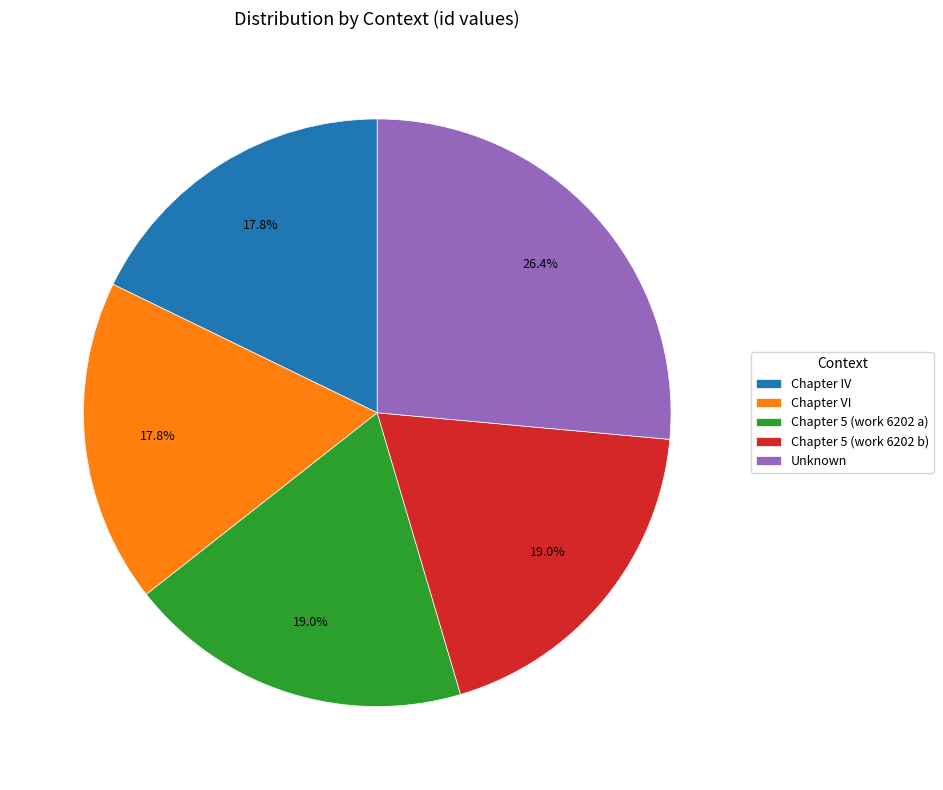

To the nearest percent, what is the difference between the largest and smallest slice percentages?

9%